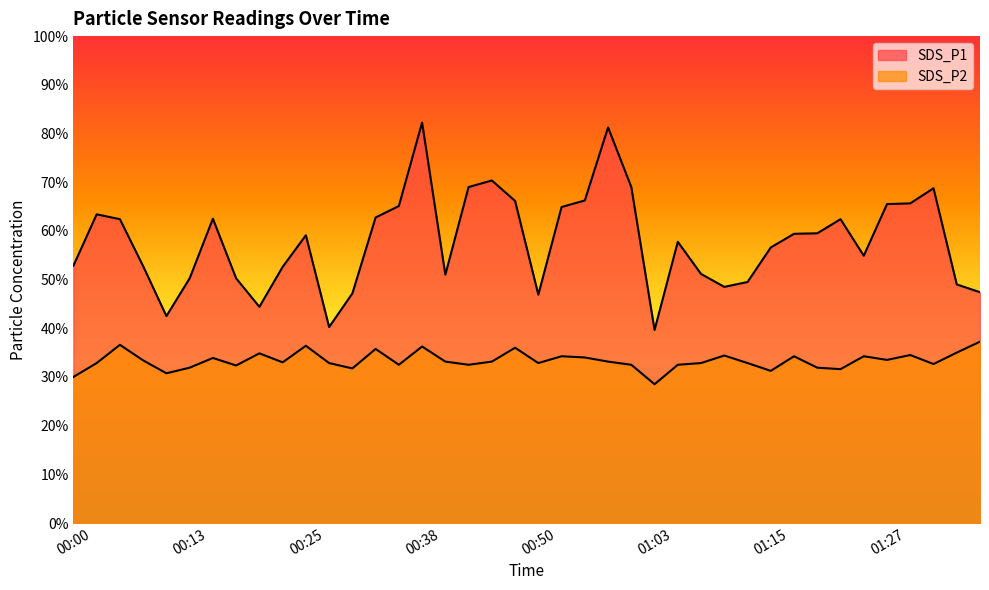

Is the value of SDS_P1 at 01:32 greater than the value of SDS_P2 at 01:22?

Yes